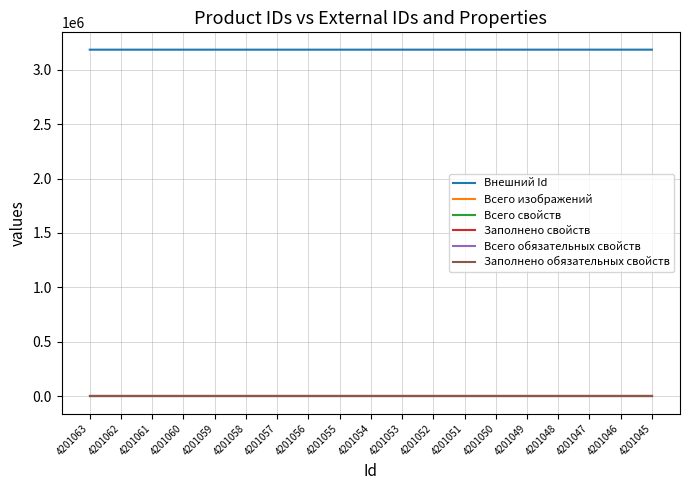

Does the chart have visible grid lines?

Yes